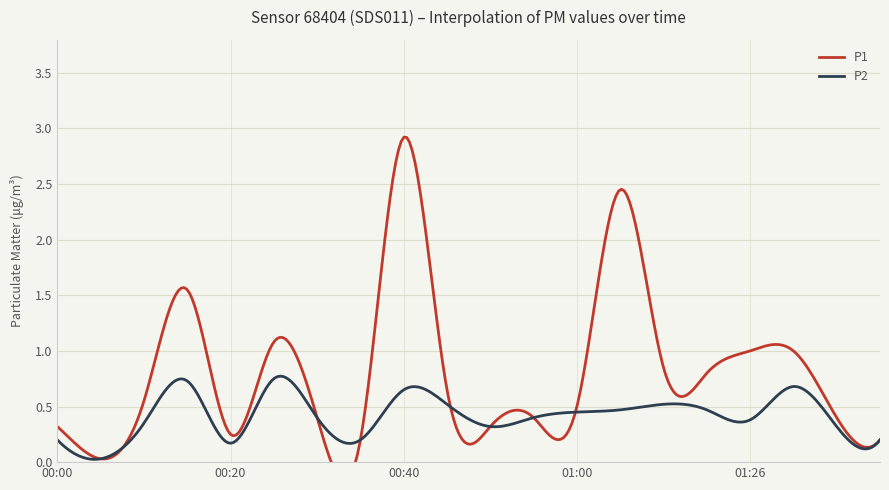

At which label does P2 reach its peak?

00:25